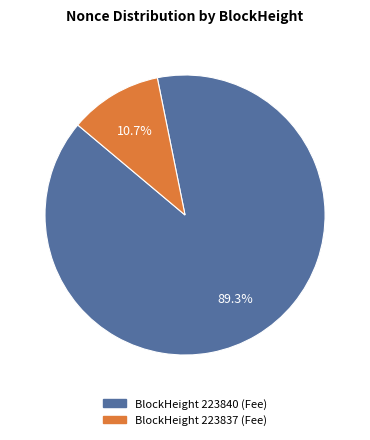

Is the sum of BlockHeight 223837 and BlockHeight 223840 greater than half?

Yes